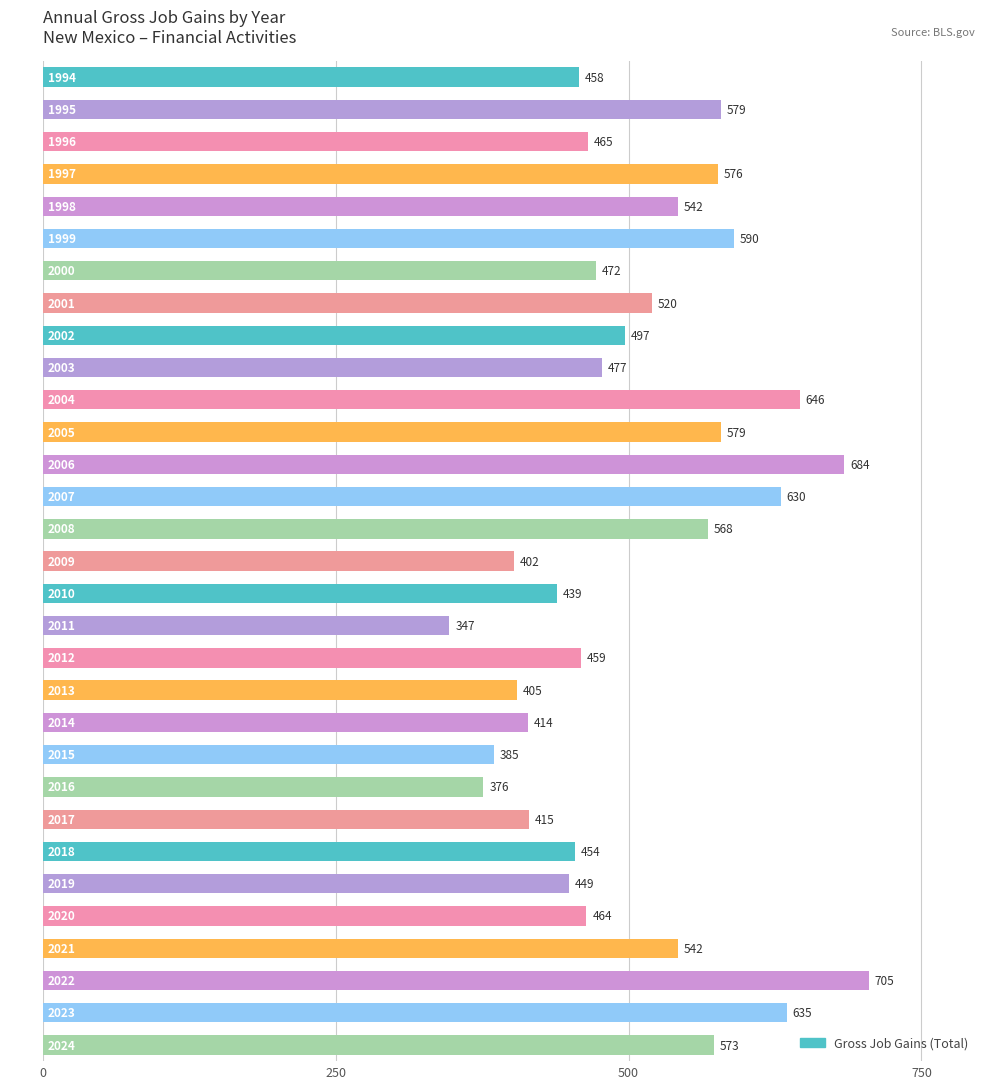

Where is the data nearest to the value 526?

2001